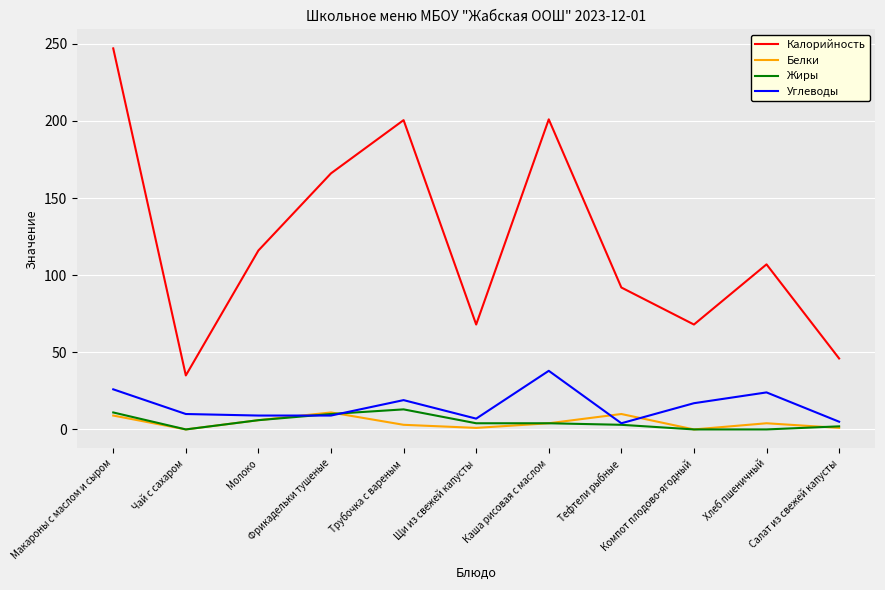

Which series has the widest spread of values?

Калорийность